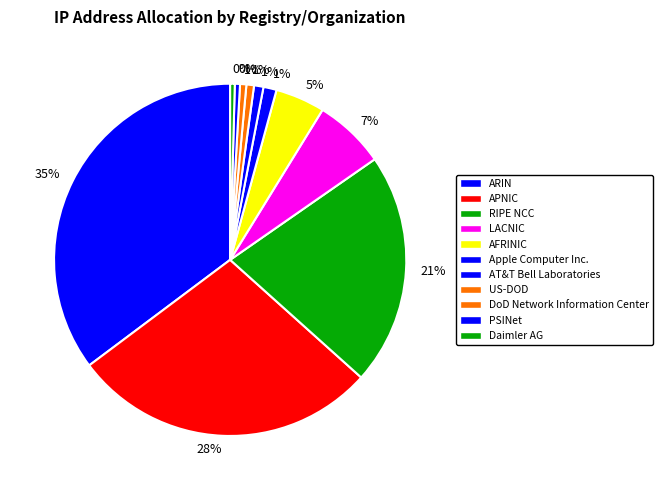

Count the number of slices in the pie.

11